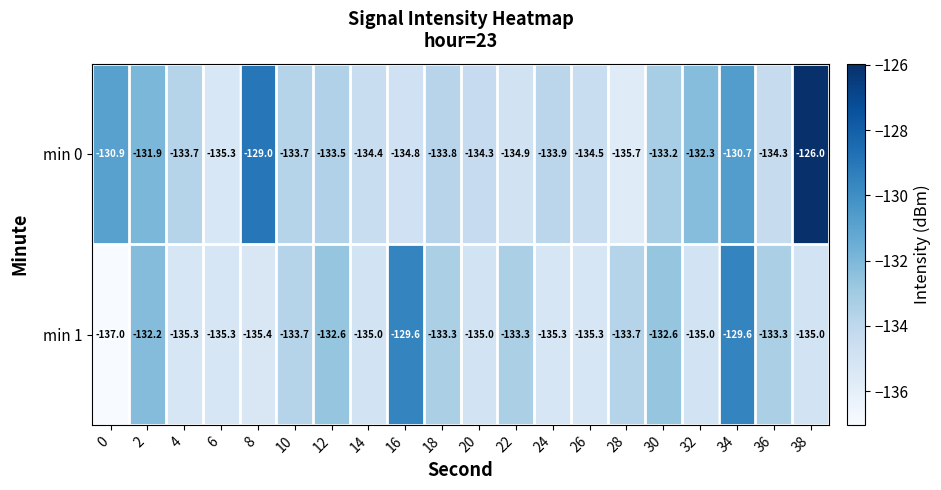

Which series has the largest total across all categories?

min 0